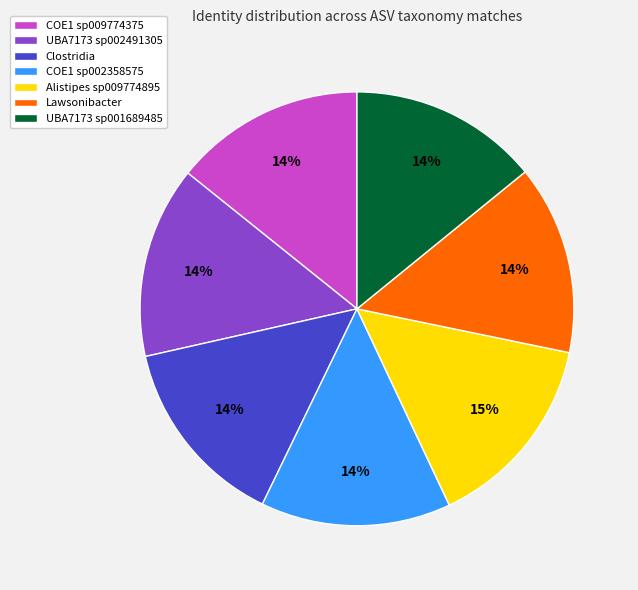

To the nearest percent, what is the difference between the largest and smallest slice percentages?

1%